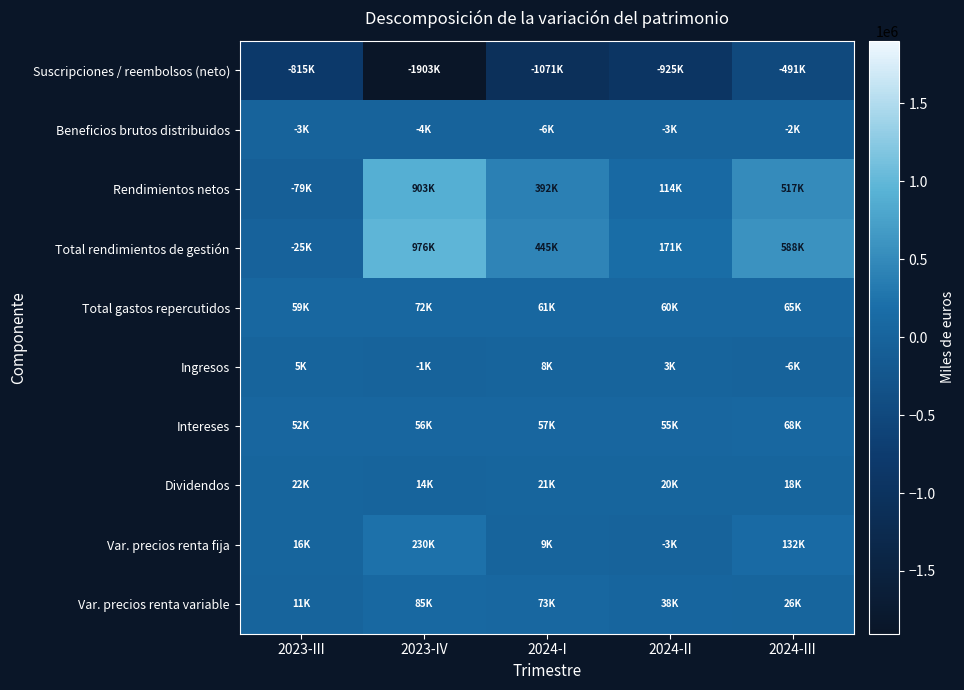

Which series has the largest total across all categories?

Total rendimientos de gestión